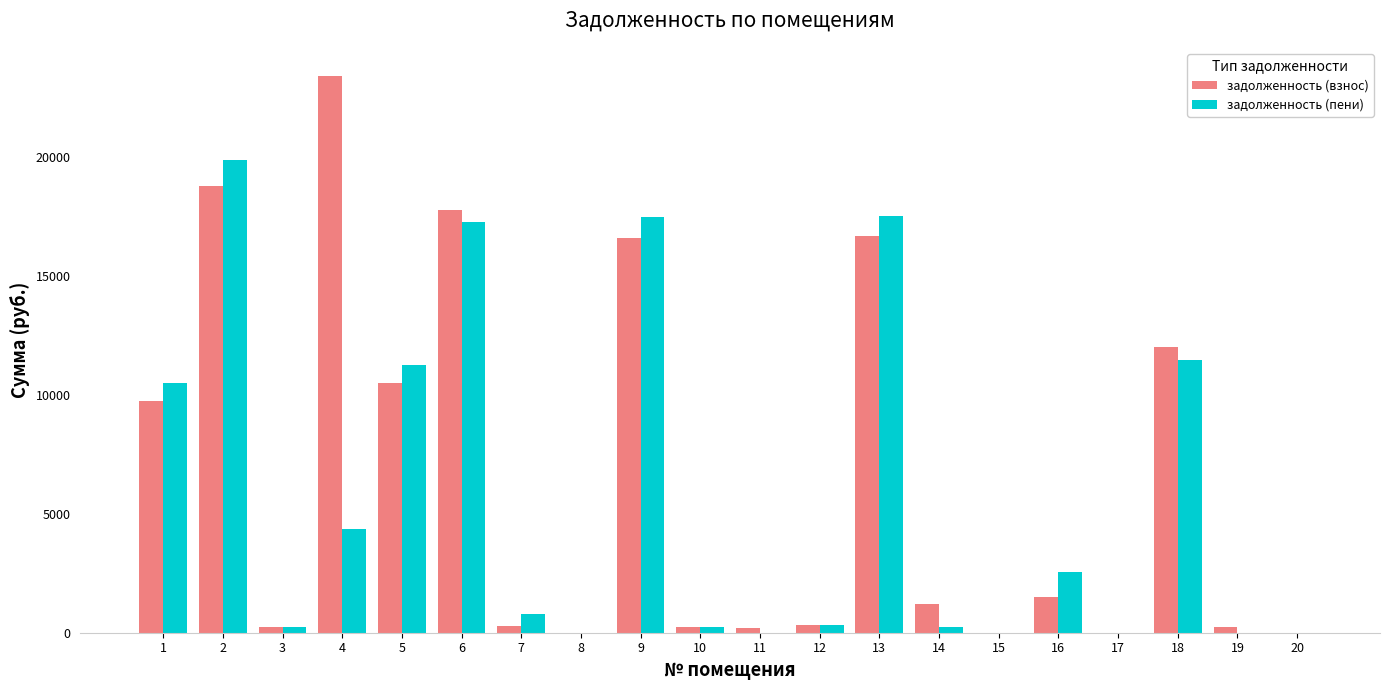

What is the maximum value for задолженность (взнос)?

23429.0